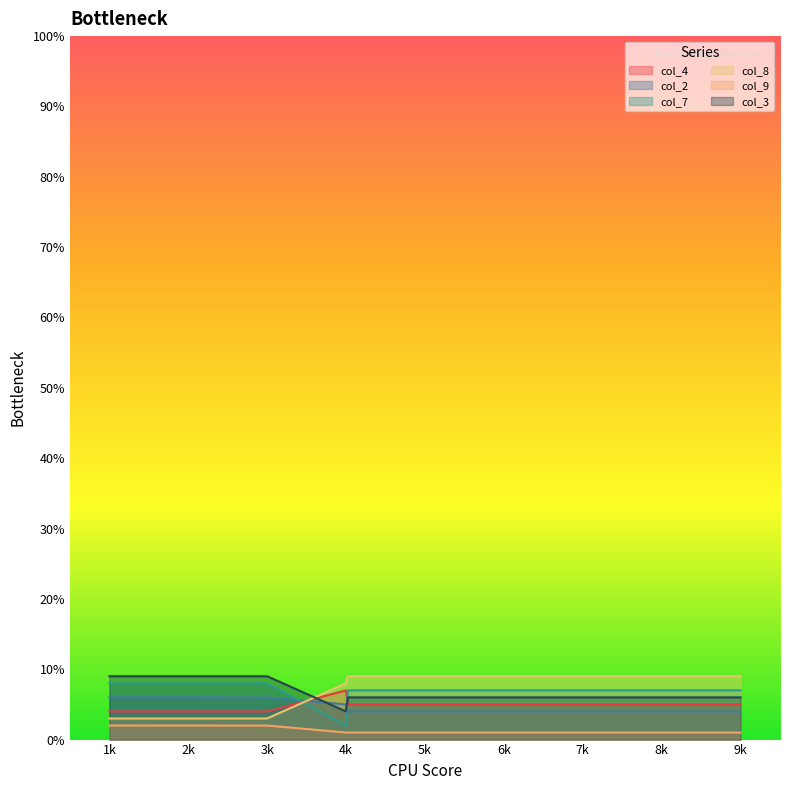

True or false: col_2 and col_9 intersect in this chart.

False